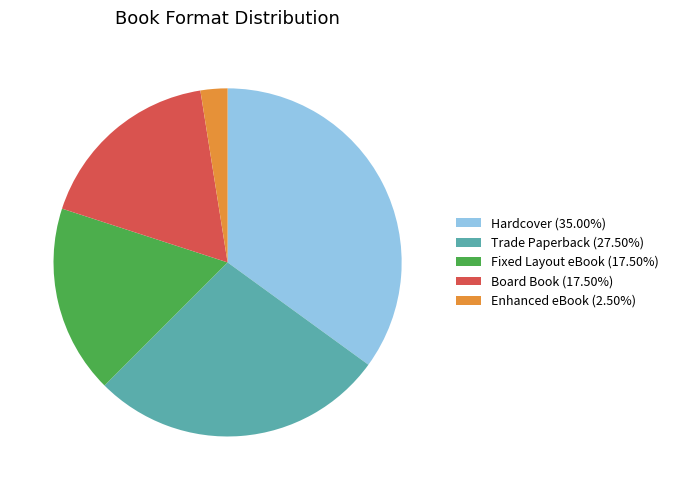

Is there a majority slice in this chart?

No